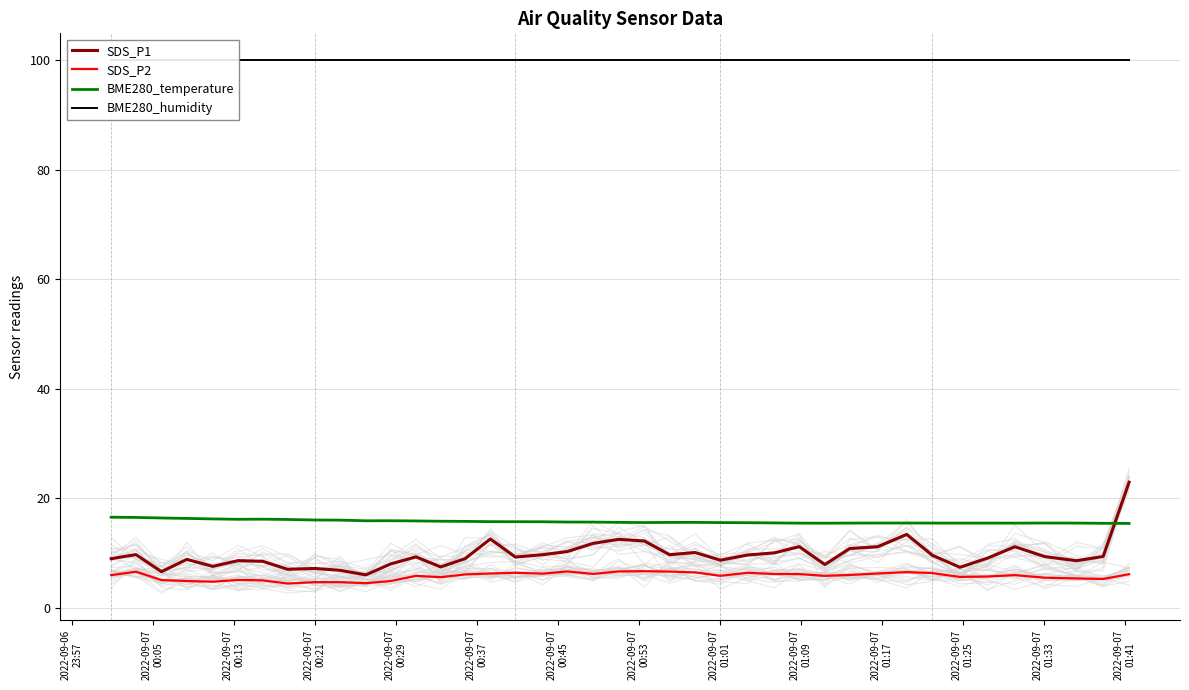

What is the difference between the maximum and minimum values in the BME280_temperature series?

1.1